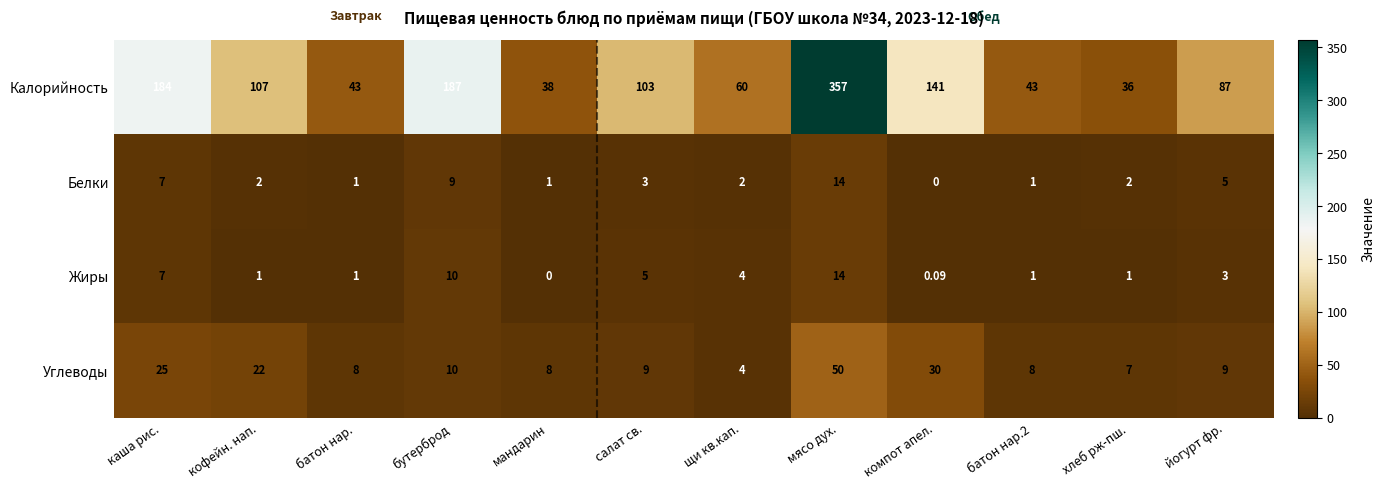

Where is Калорийность nearest to the value 196?

бутерброд